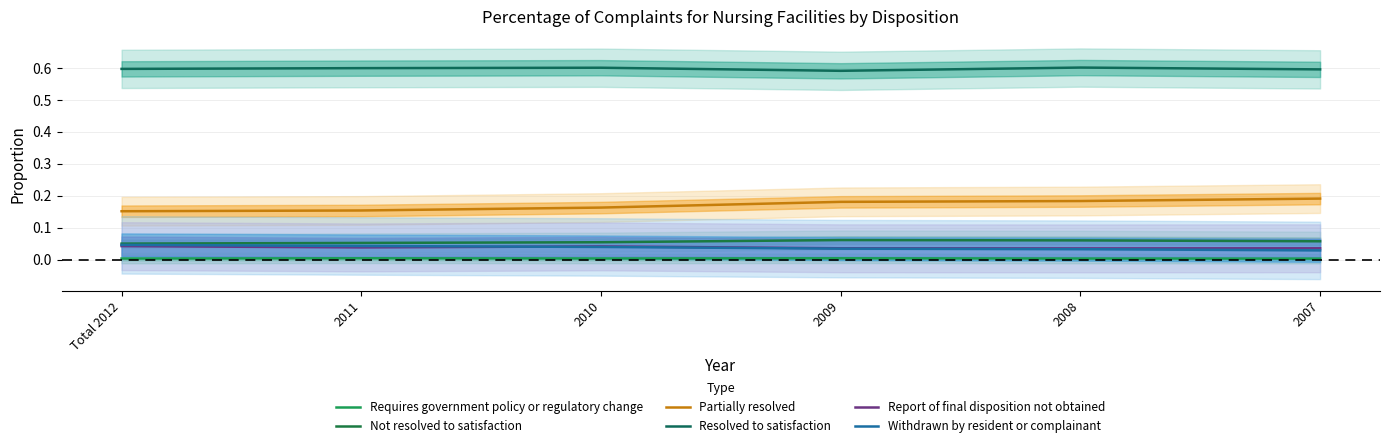

What is the average value of the Partially resolved series?

0.2